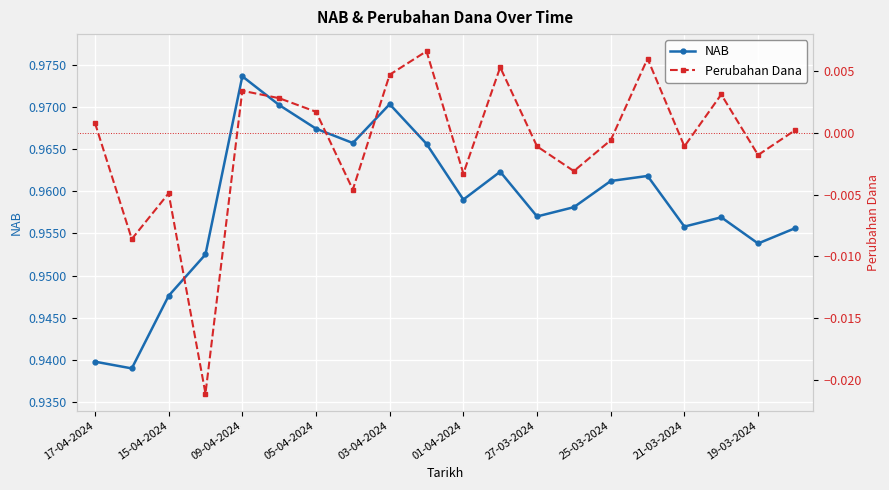

At which label is Perubahan Dana closest to 0?

19